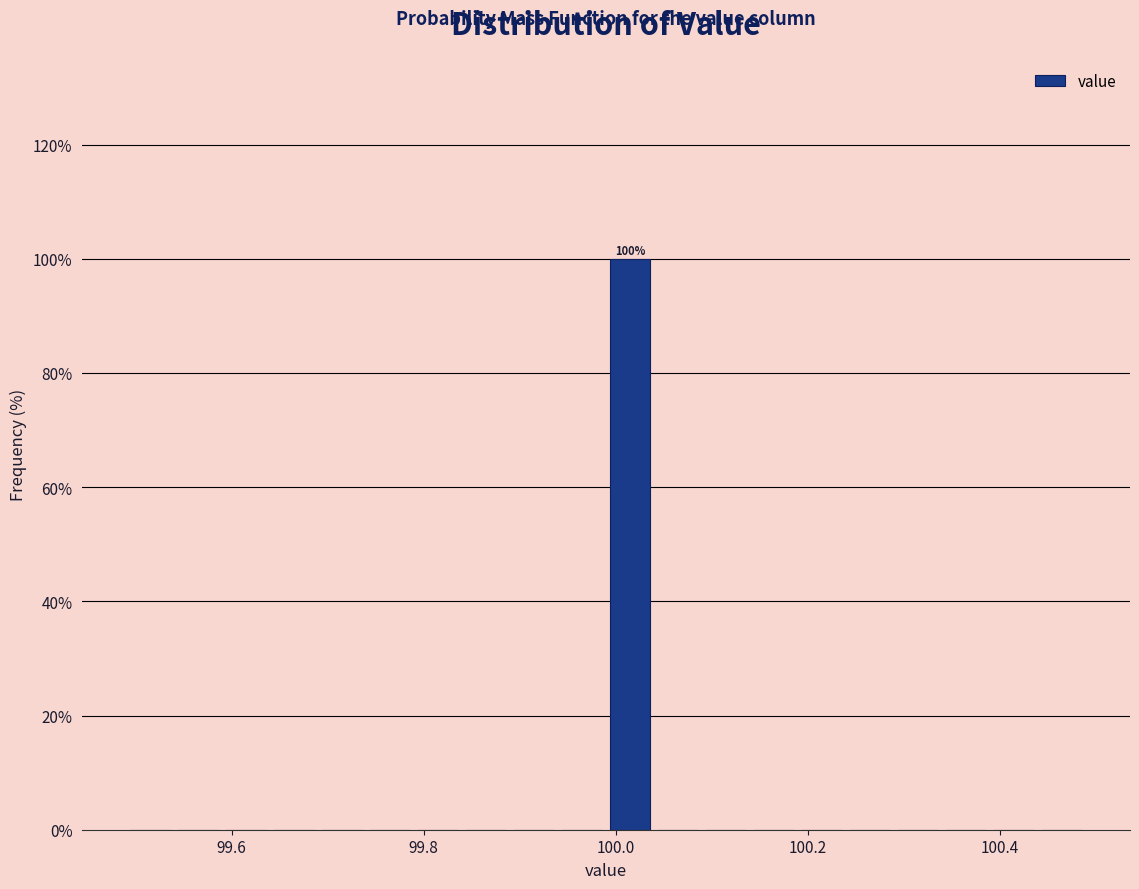

Around what value on the x-axis is the tallest bar? Give the approximate position of its centre, as read against the axis.

100.02